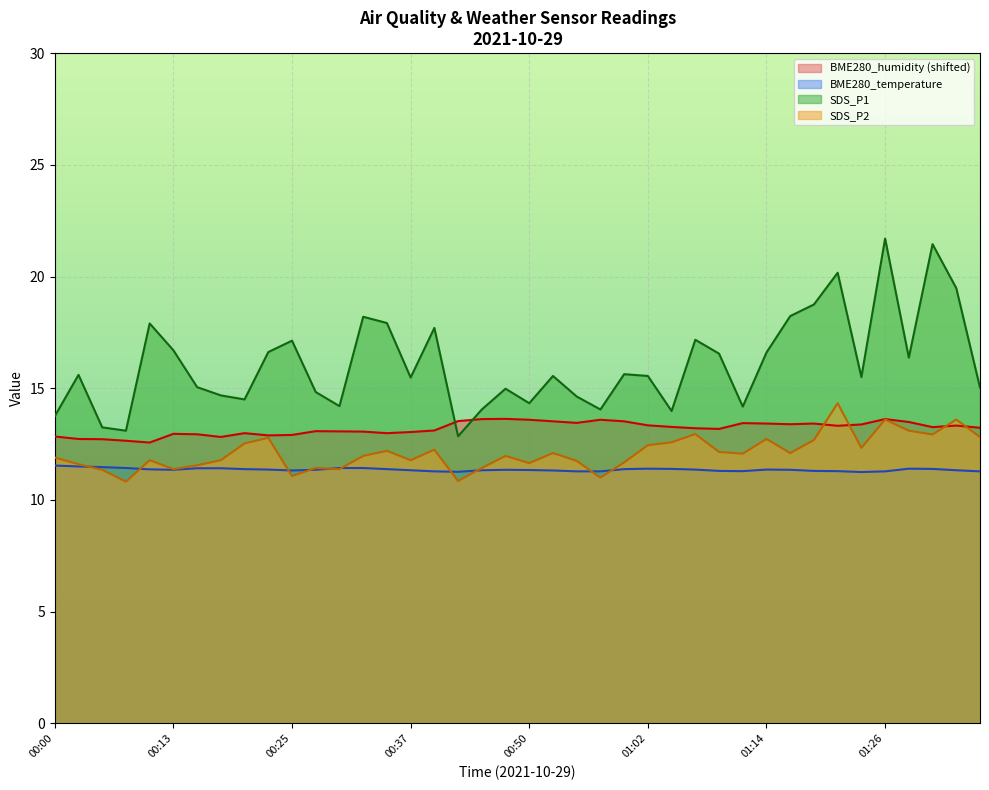

True or false: BME280_humidity and BME280_temperature intersect in this chart.

False